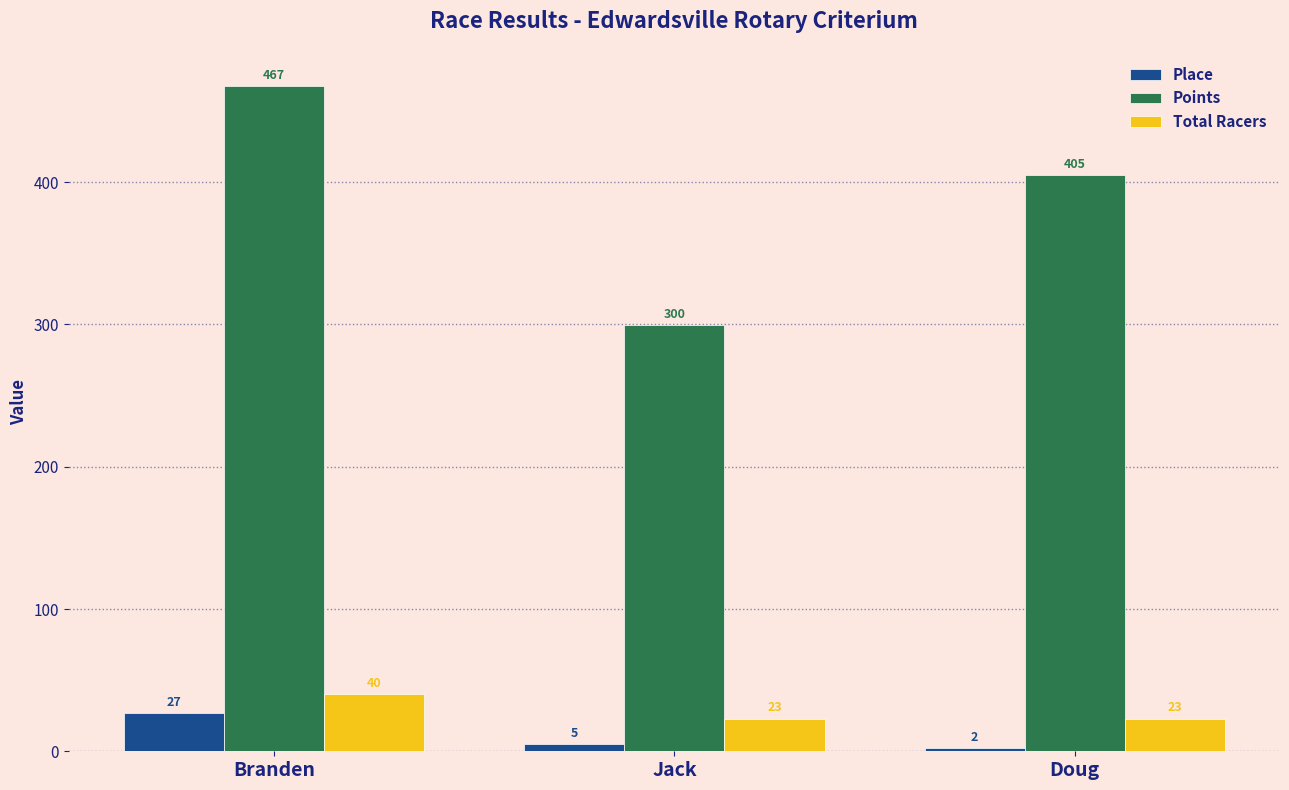

Are the bars horizontal?

No